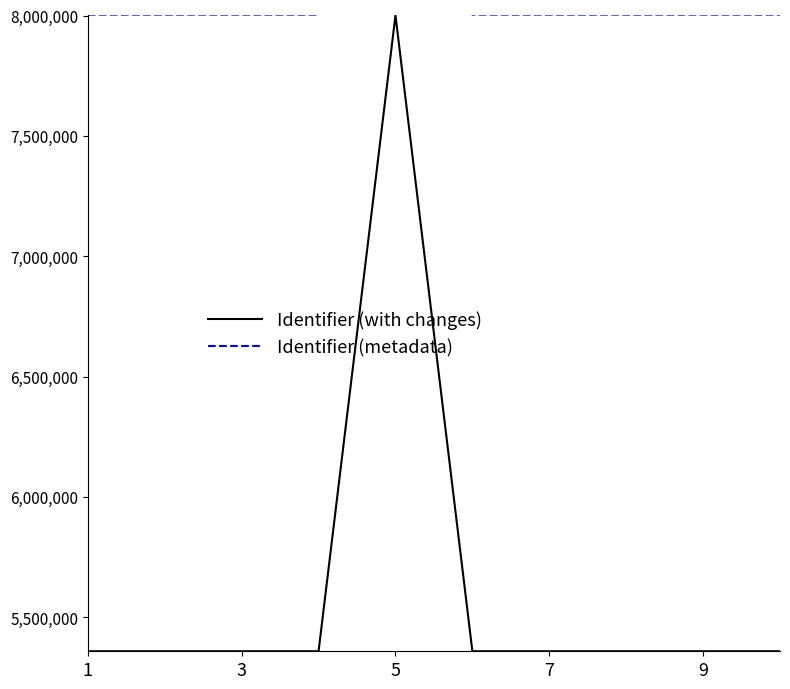

What is the average value of the Identifier (metadata) series?

8268196